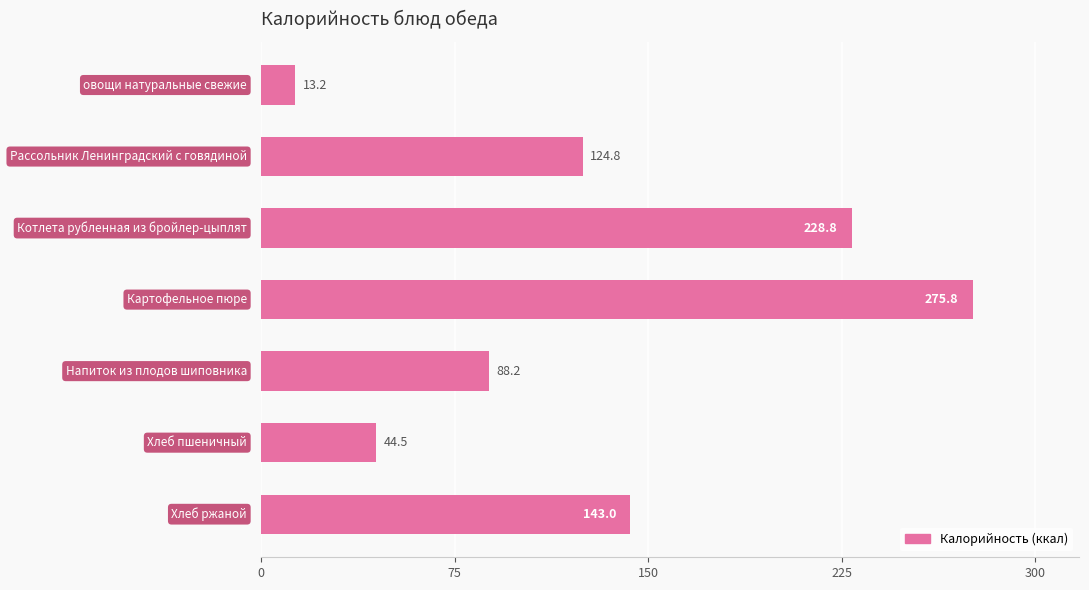

What is the minimum value shown in the chart?

13.2